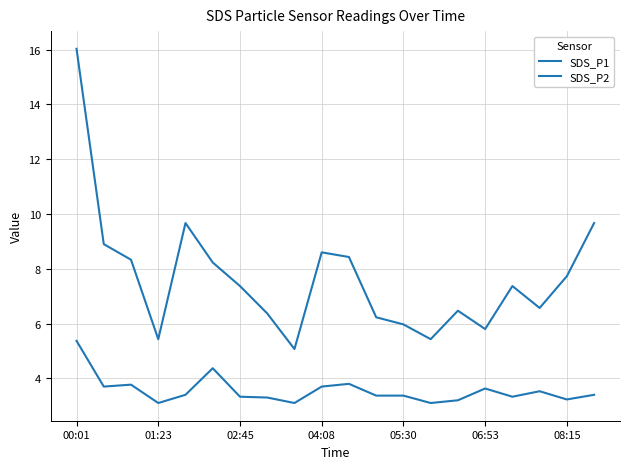

How many lines are shown in the chart?

2